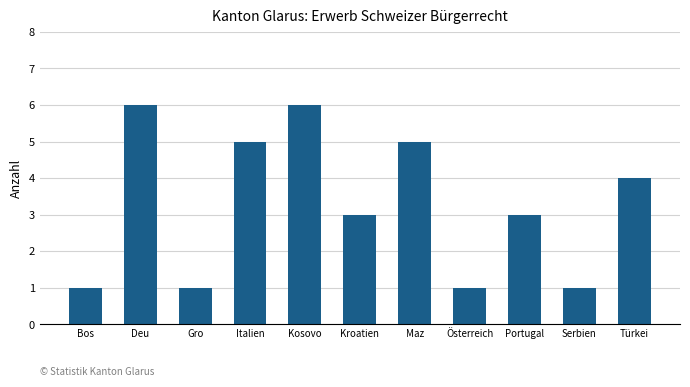

How many data points does each series have?

11